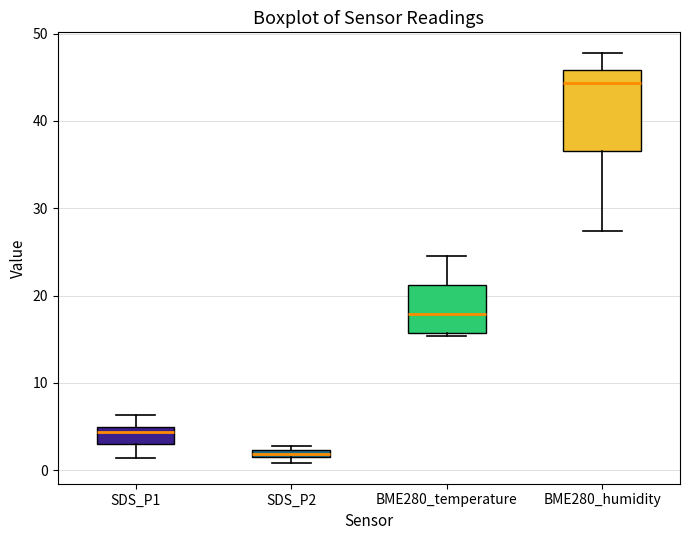

Where does the median line of the box for SDS_P1 sit on the y-axis? The values are not printed on the chart, so give them approximately, as read against the axis.

4